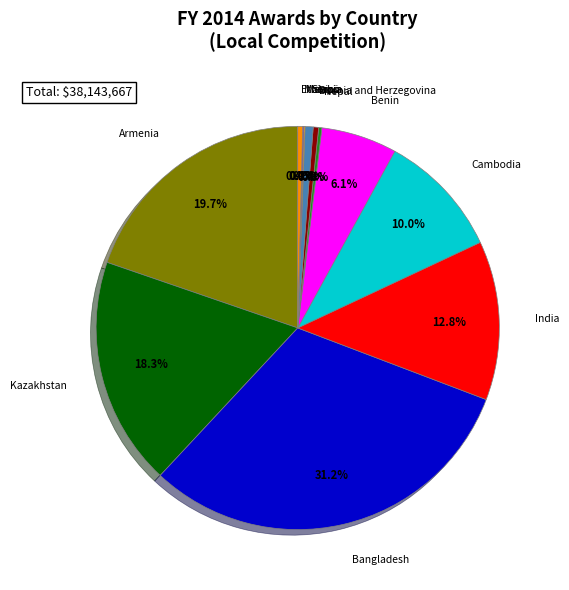

Is there any slice that represents more than half of the pie?

No